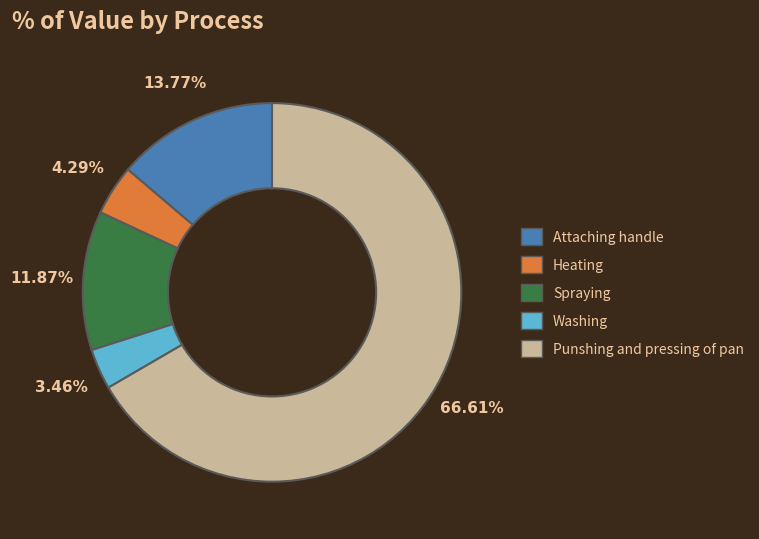

What percentage is the Punshing and pressing of pan slice, to the nearest percent?

67%